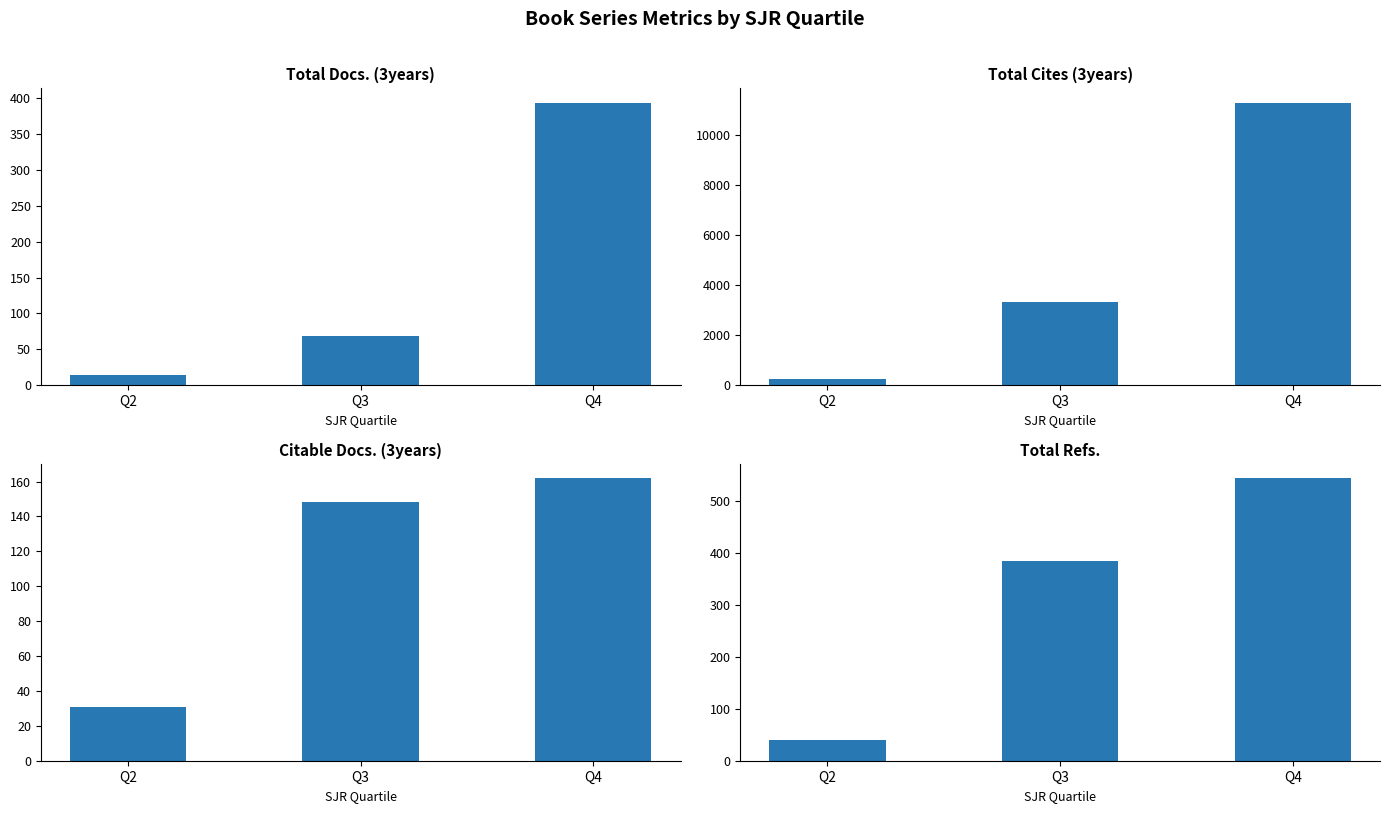

Which series has the largest range (max minus min)?

Total Cites (3years)